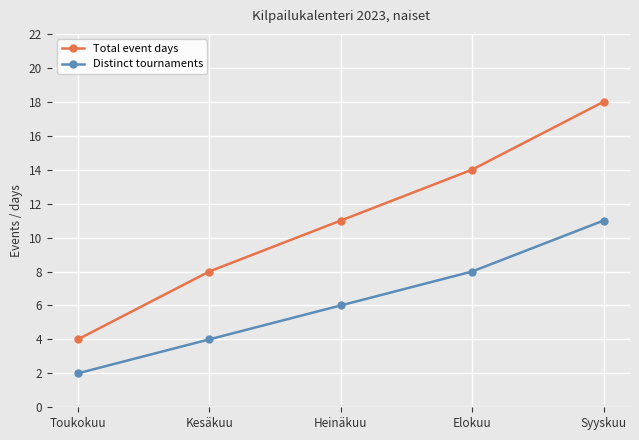

What is the minimum value for Distinct tournaments?

2